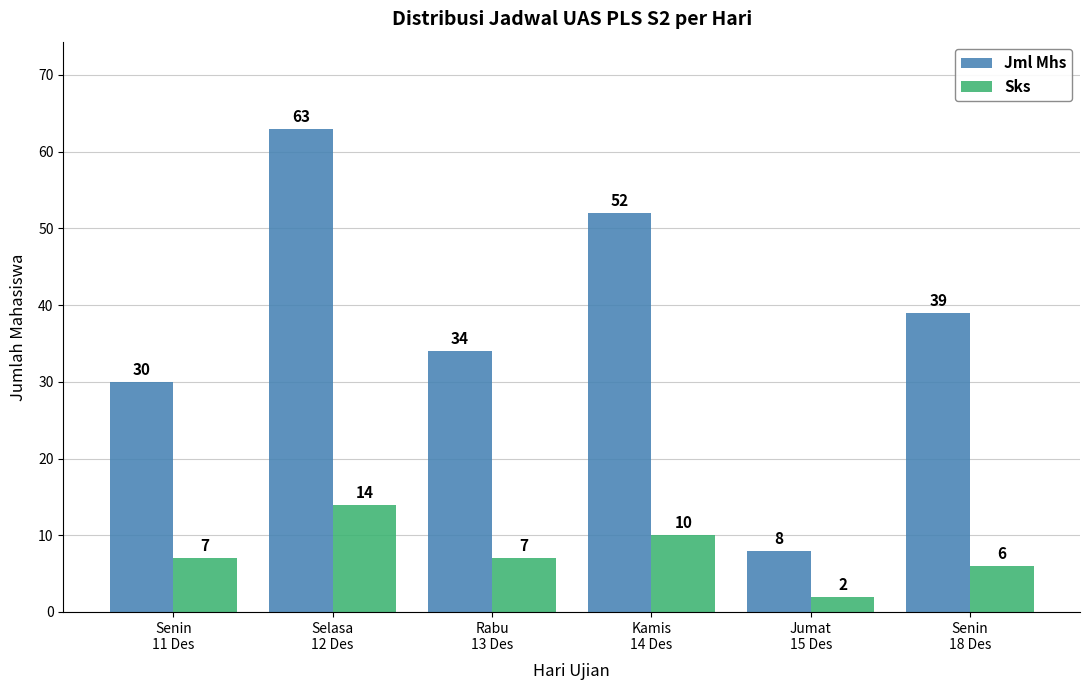

How many values in the Jml Mhs series are below 39?

3